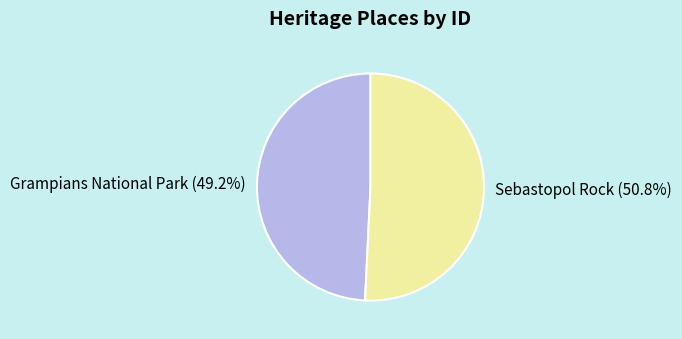

Approximately how many times larger is the value at Grampians National Park compared to Sebastopol Rock?

1.0